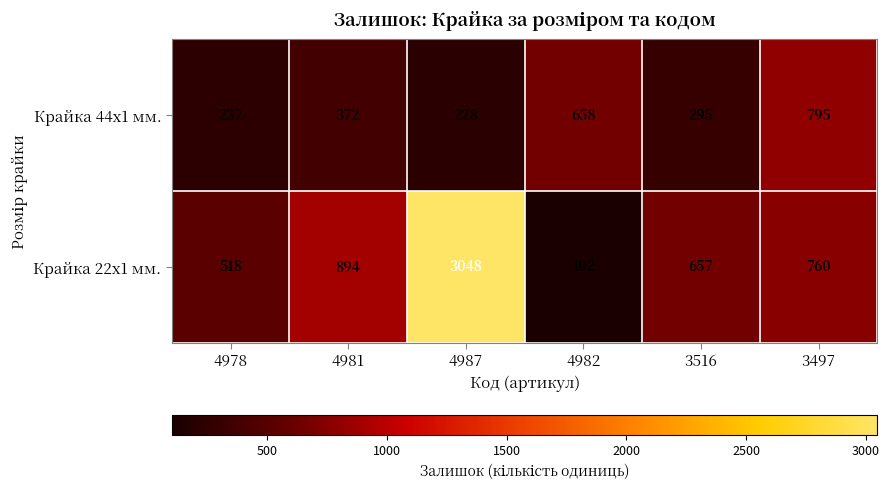

Which has a higher value, 4978 or 3516?

3516